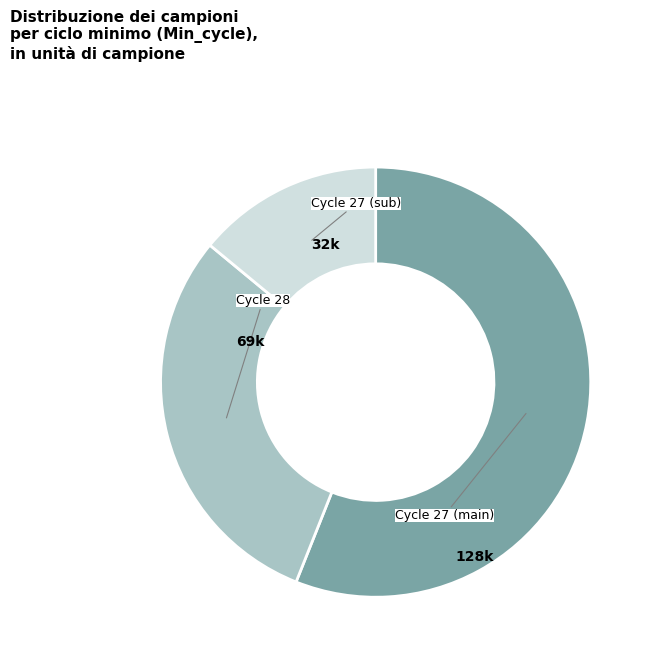

Is there a majority slice in this chart?

Yes